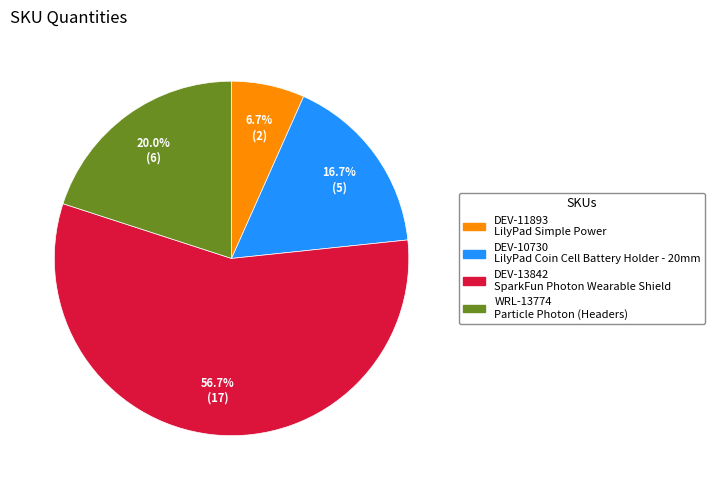

What is the ratio of the value at DEV-10730 to the value at DEV-11893?

2.5